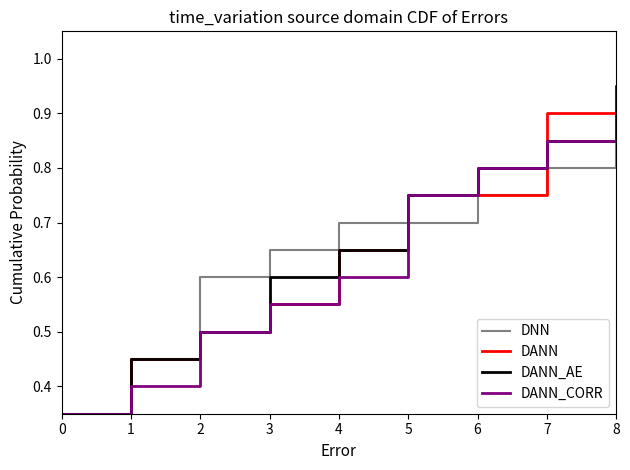

Is the value of DNN at 0 greater than the value of DANN_CORR at 10?

No